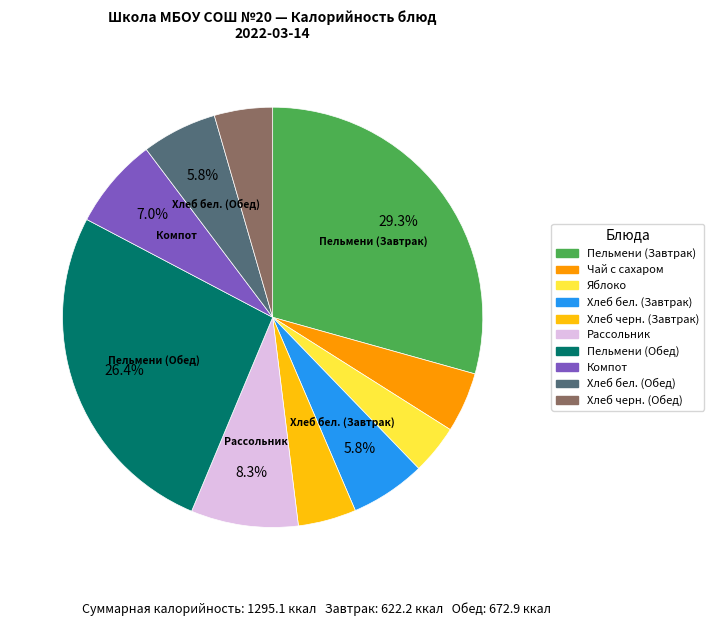

Does any single category account for the majority?

No